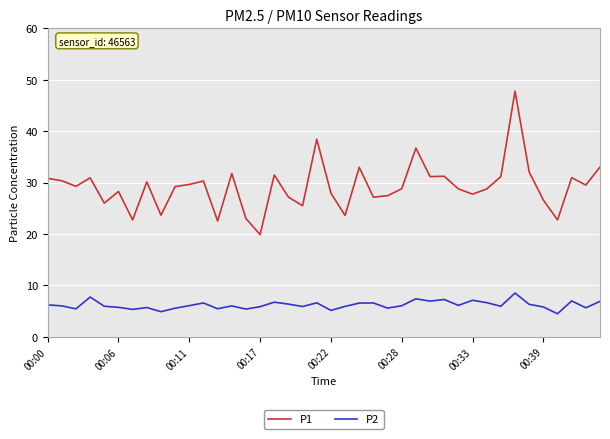

What is the difference between the second highest and second lowest values in the P2 series?

2.8